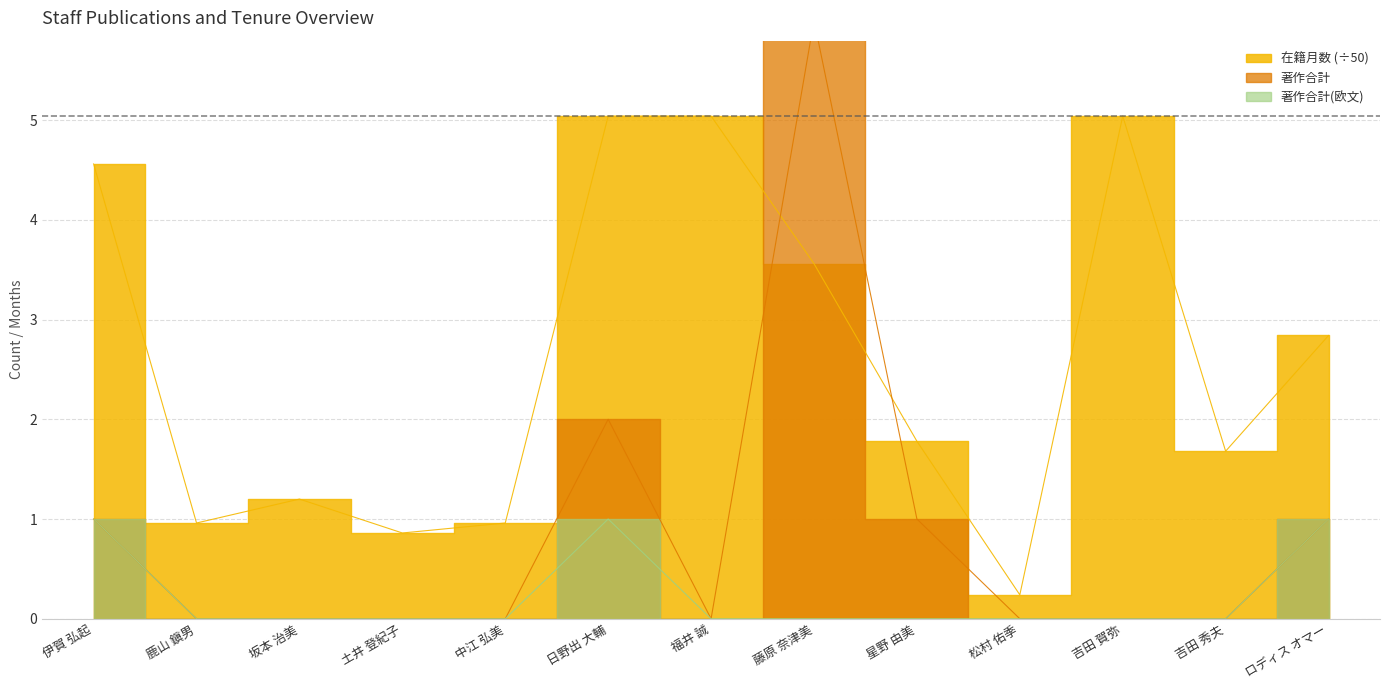

True or false: 著作合計 and 著作合計(欧文) intersect in this chart.

False